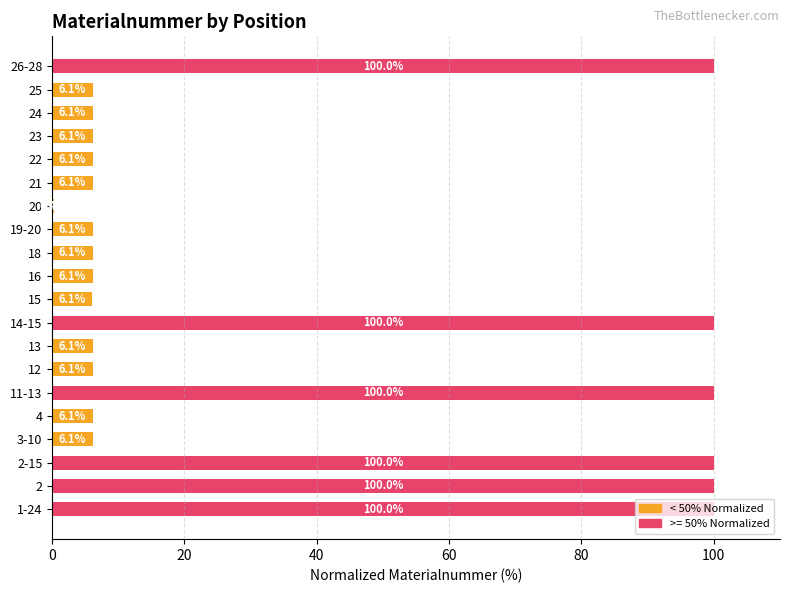

Approximately how many times larger is the value at 26-28 compared to 1-24?

1.0